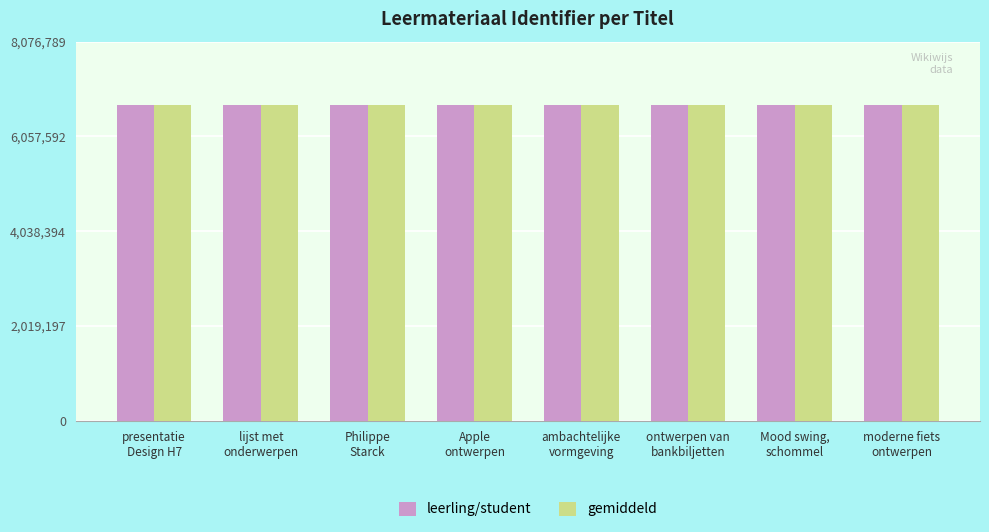

What is the average value of the gemiddeld series?

6726917